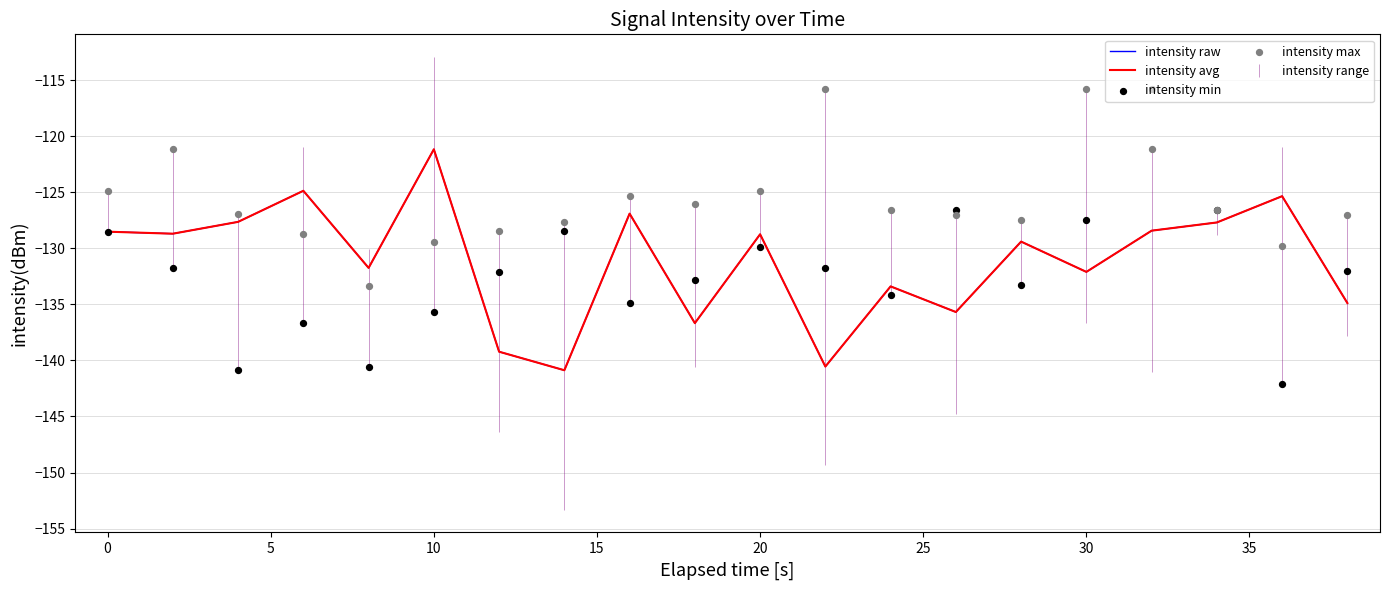

What are all the series names shown in the legend?

intensity raw, intensity avg, intensity min, intensity max